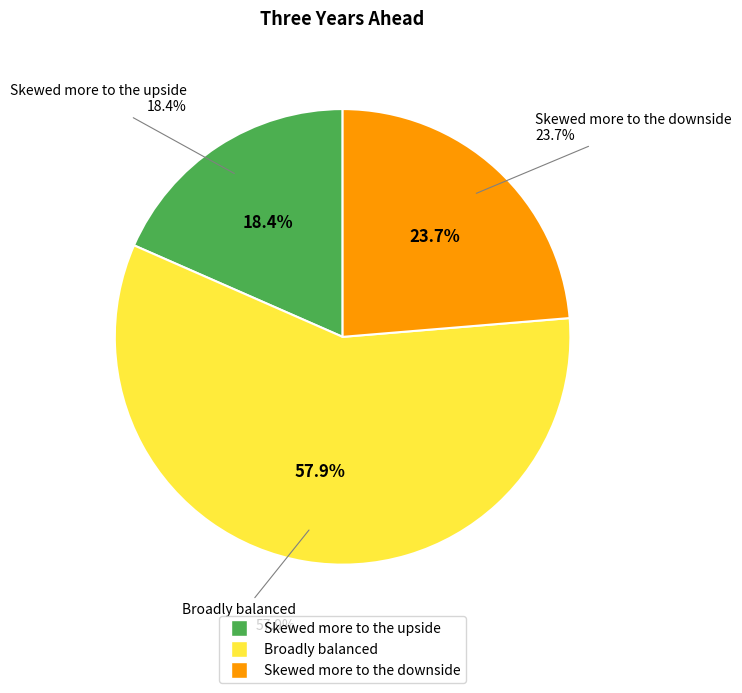

To the nearest percent, what percentage of the pie is Skewed more to the upside?

18%